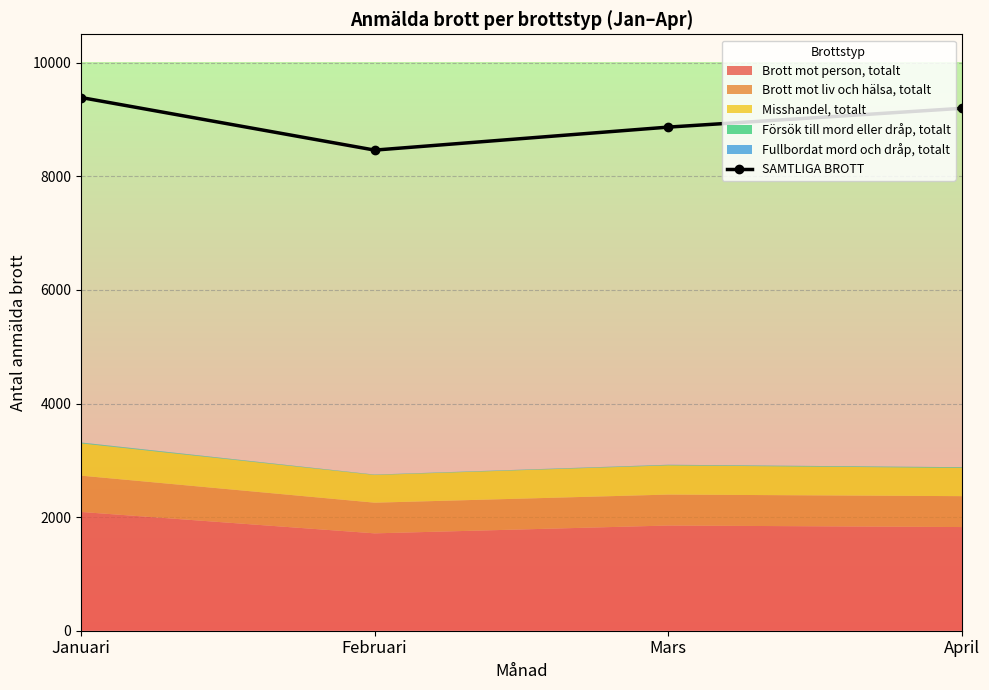

Reading left to right, list all the values displayed in this chart.

9387	8461	8866	9197